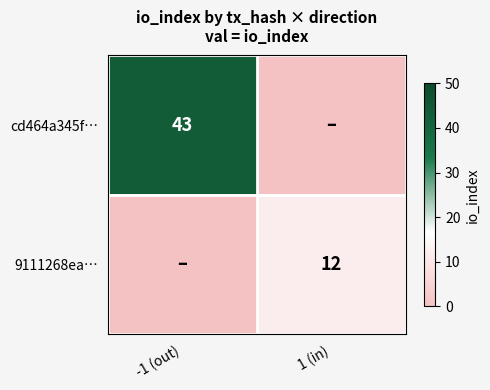

What is the difference between the highest and lowest values at -1 (out)?

43